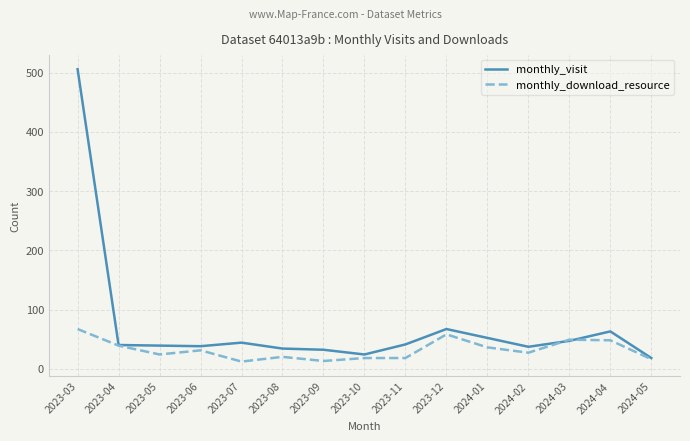

Is the value of monthly_visit at 2024-03 greater than the value of monthly_download_resource at 2024-01?

Yes